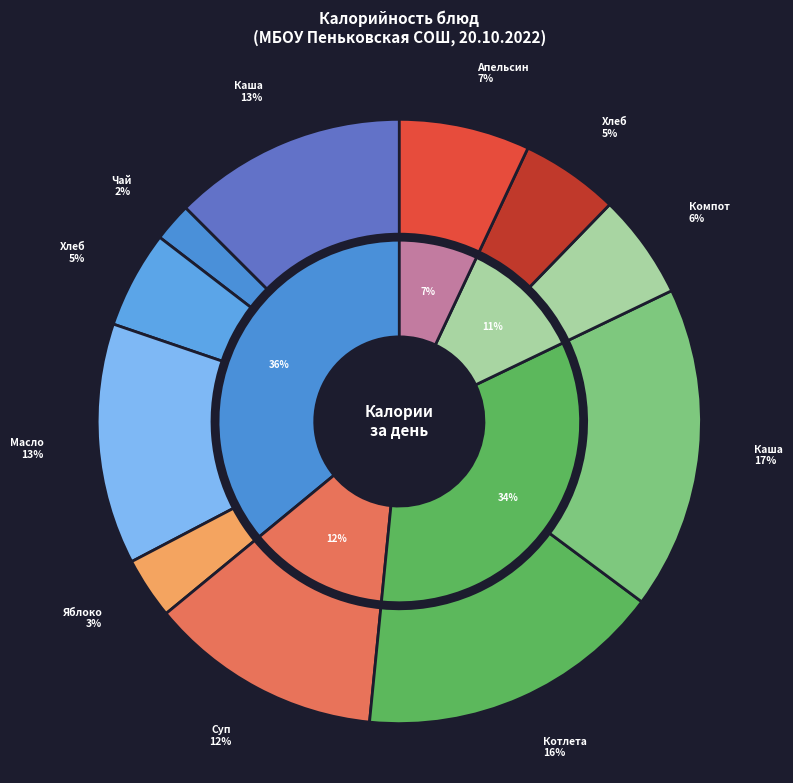

How many segments does this pie chart have?

11